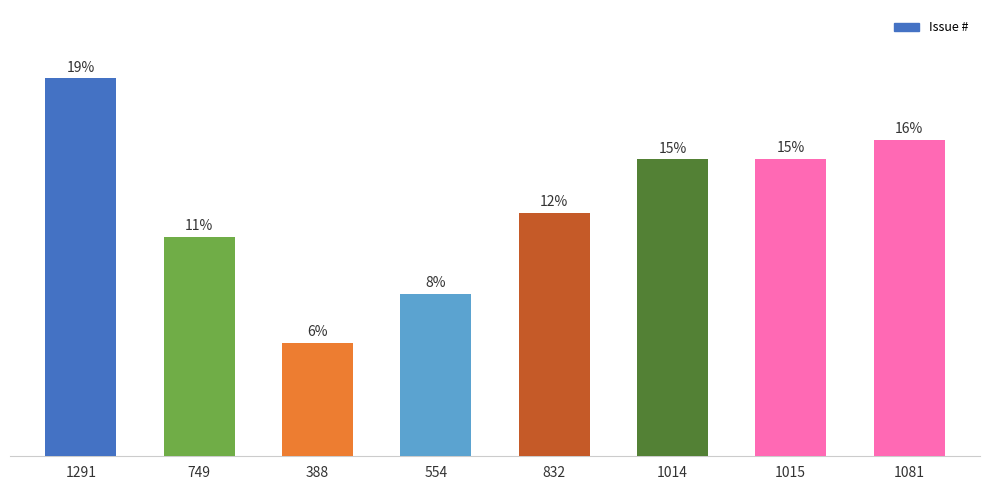

Rank the categories by value from highest to lowest.

1291, 1081, 1015, 1014, 832, 749, 554, 388